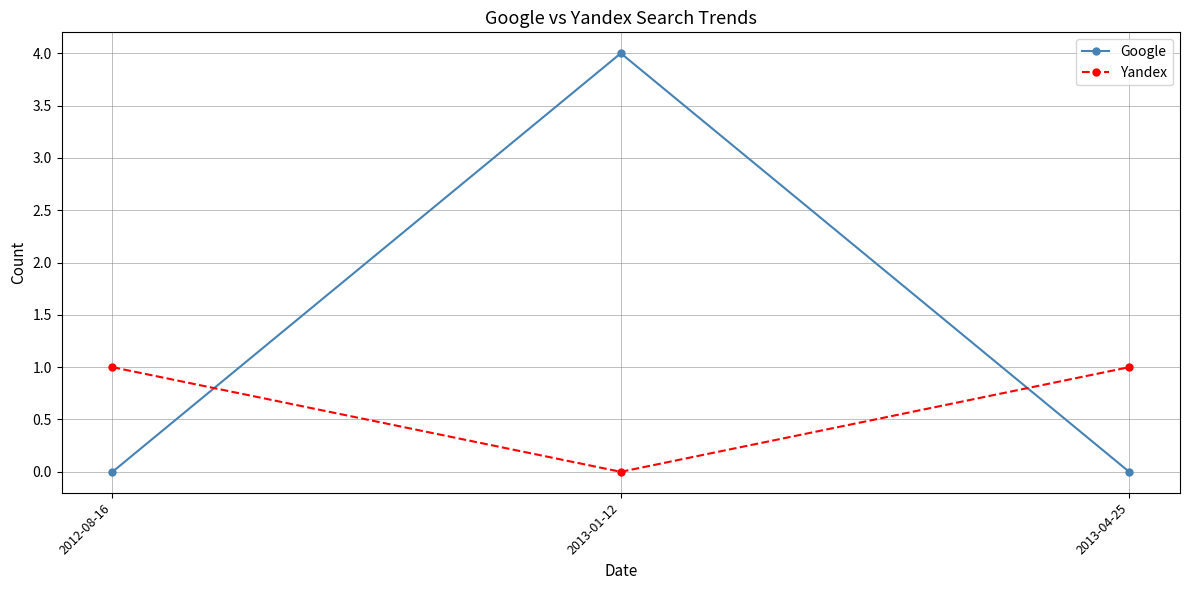

What is the difference between the highest and lowest values at 2013-01-12?

4